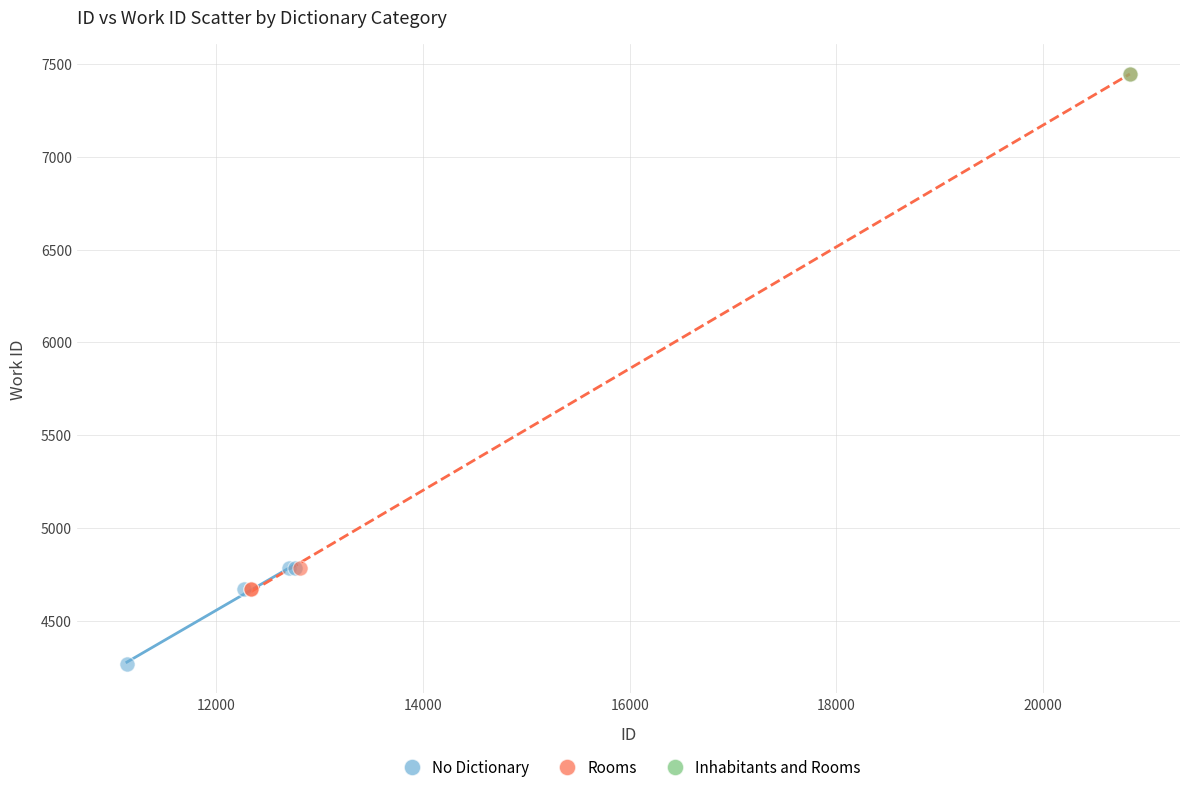

What are all the series names shown in the legend?

No Dictionary, Rooms, Inhabitants and Rooms